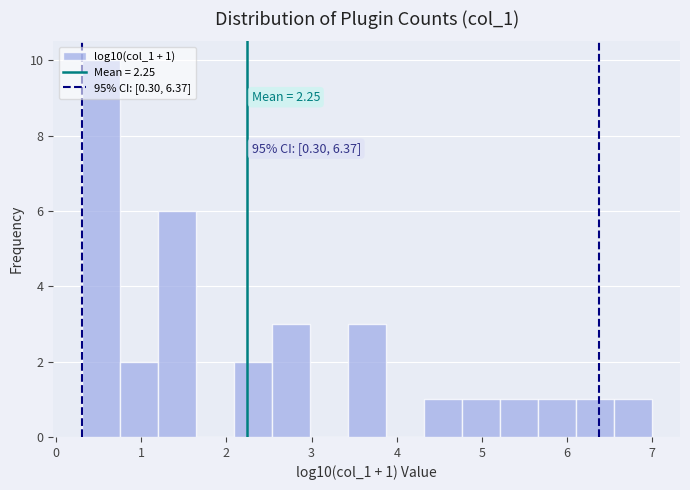

Which range on the x-axis has the tallest bar?

0.3 to 0.7